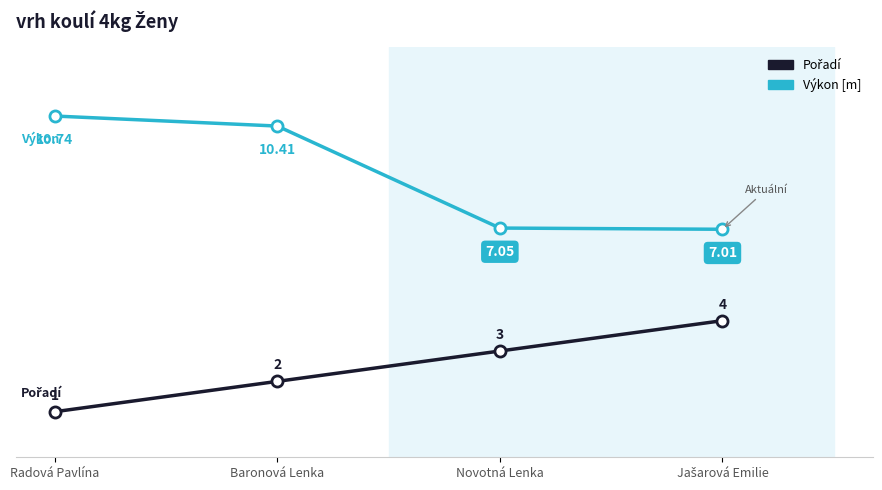

Which category has the highest value across all series?

Radová Pavlína